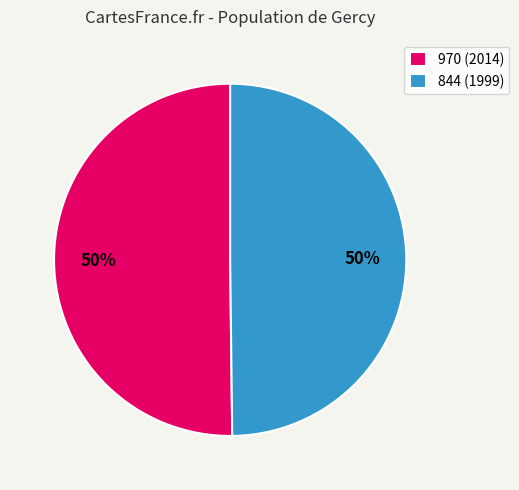

How many segments does this pie chart have?

2